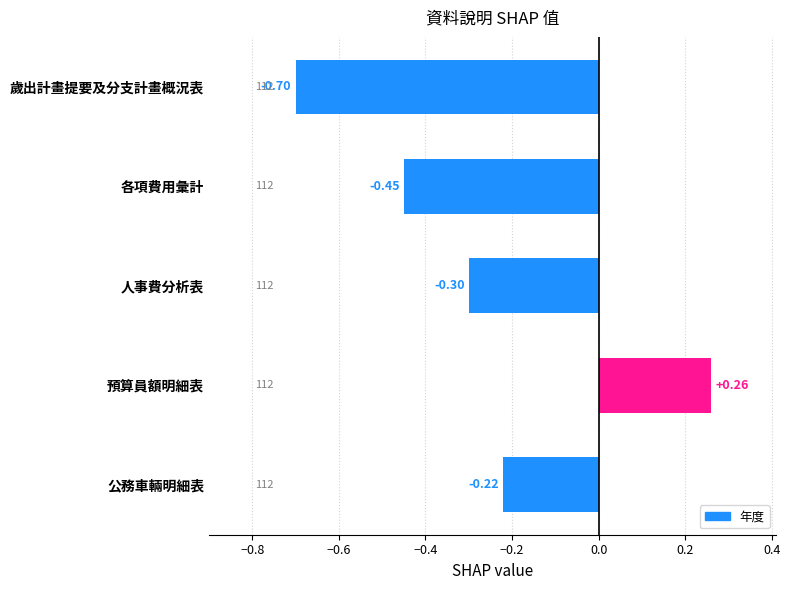

Does the chart contain any negative values?

Yes